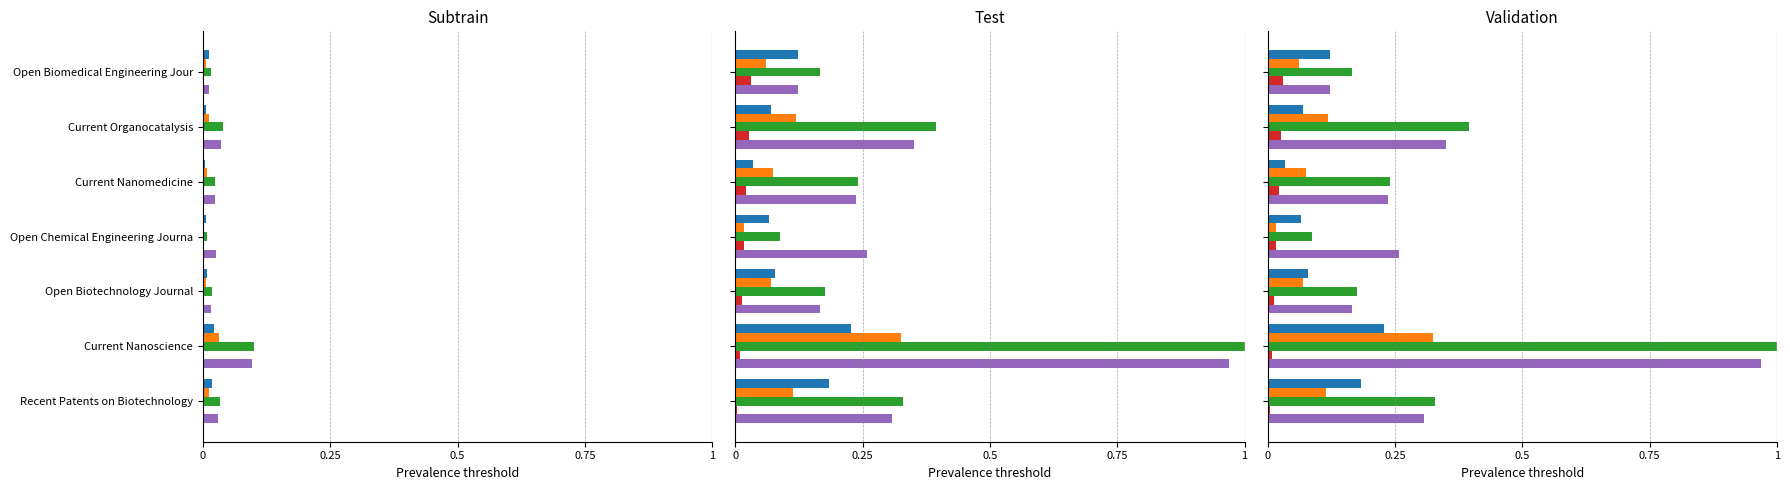

Rank the series at Open Chemical Engineering Journa from lowest to highest value.

Total Docs. (2023), Rank, H index, Total Docs. (3years), Citable Docs. (3years)